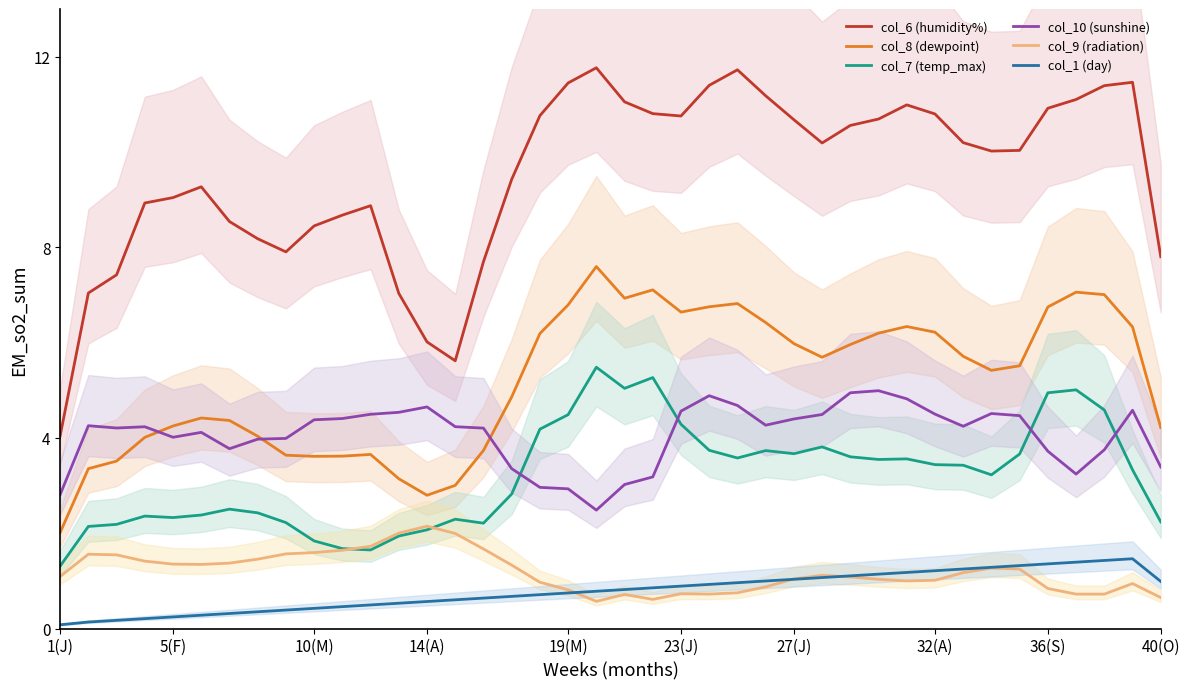

True or false: col_1 (day) and col_8 (dewpoint) intersect in this chart.

False